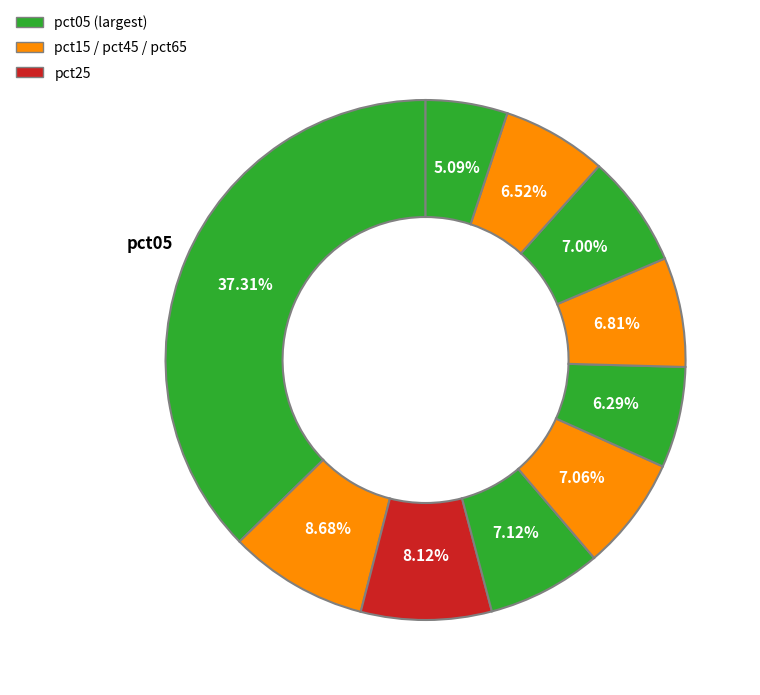

Rank the categories by value from lowest to highest.

pct95, pct55, pct85, pct65, pct75, pct45, pct35, pct25, pct15, pct05